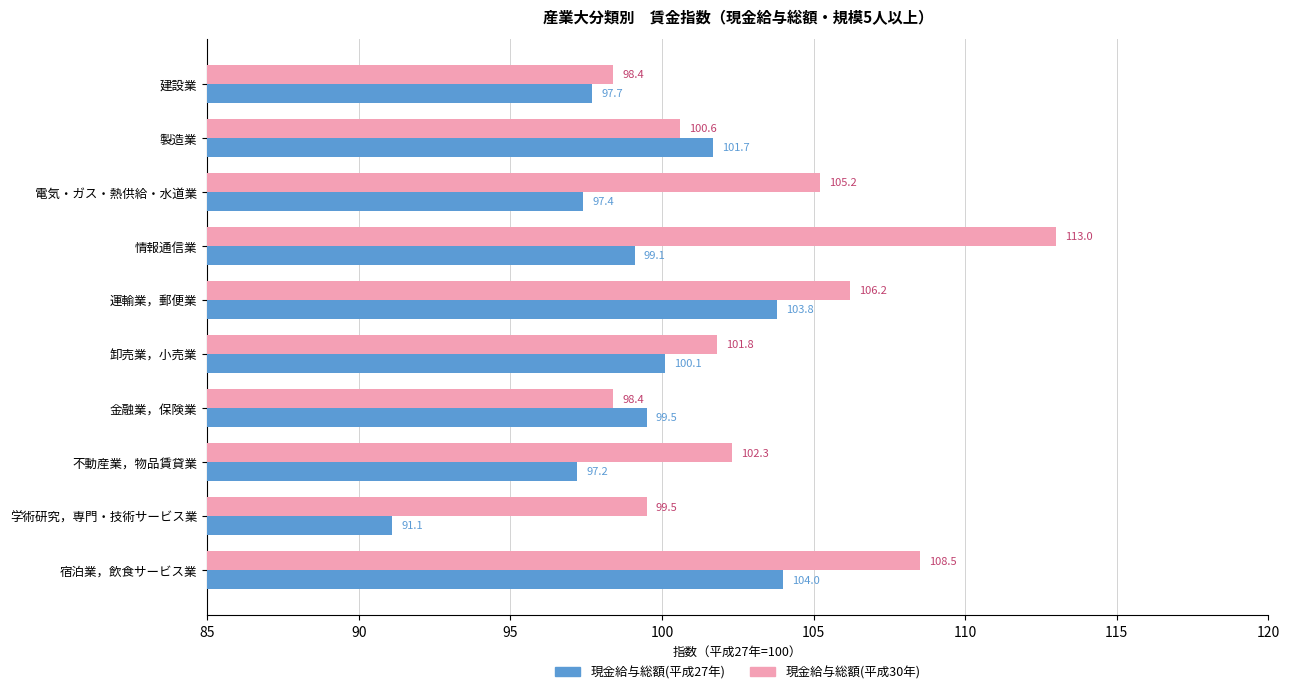

Rank the series by their average value, from highest to lowest.

現金給与総額(平成30年), 現金給与総額(平成27年)